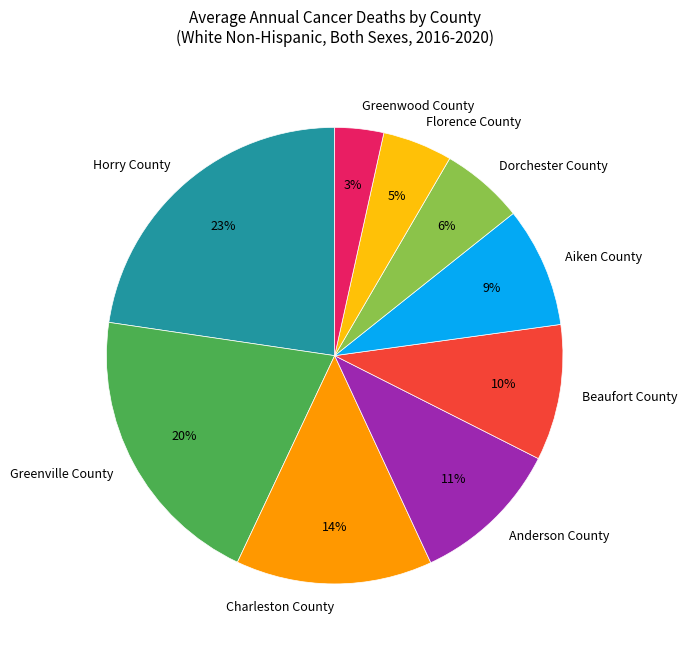

How many slices are in this pie chart?

9